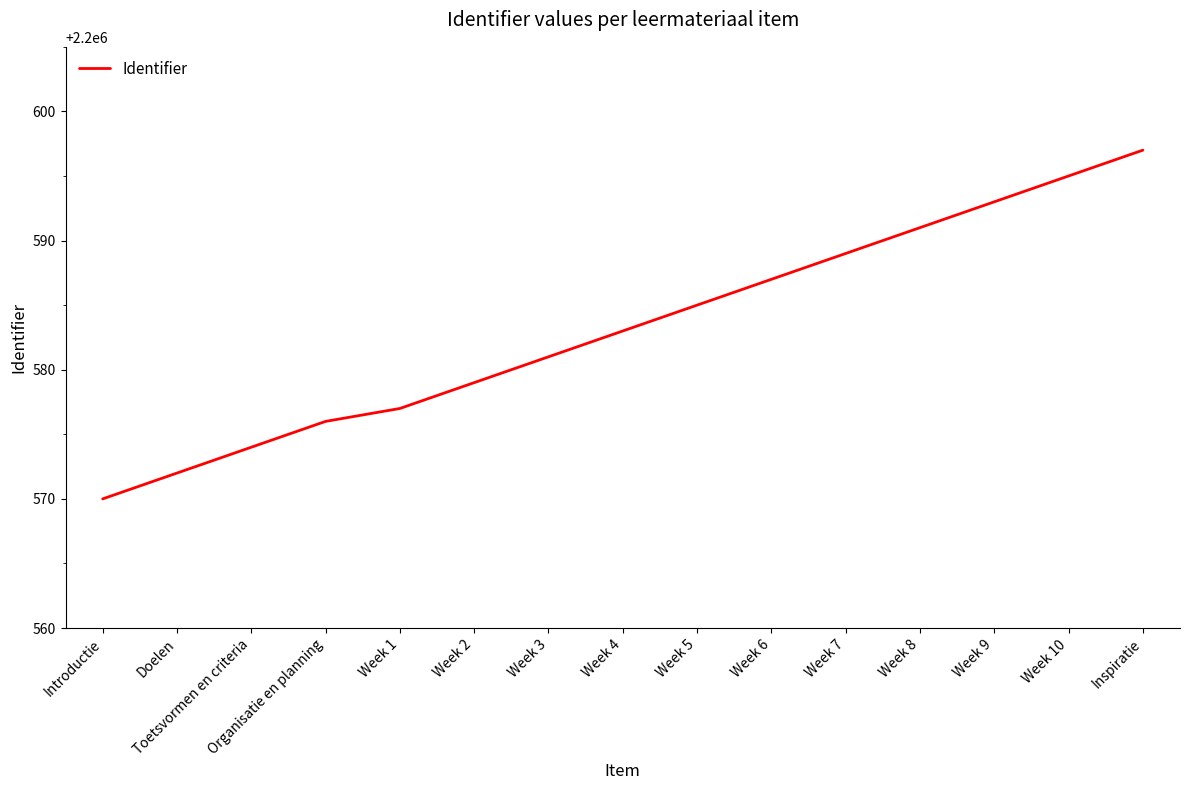

Rank the categories by value from lowest to highest.

Introductie, Doelen, Toetsvormen en criteria, Organisatie en planning, Week 1, Week 2, Week 3, Week 4, Week 5, Week 6, Week 7, Week 8, Week 9, Week 10, Inspiratie